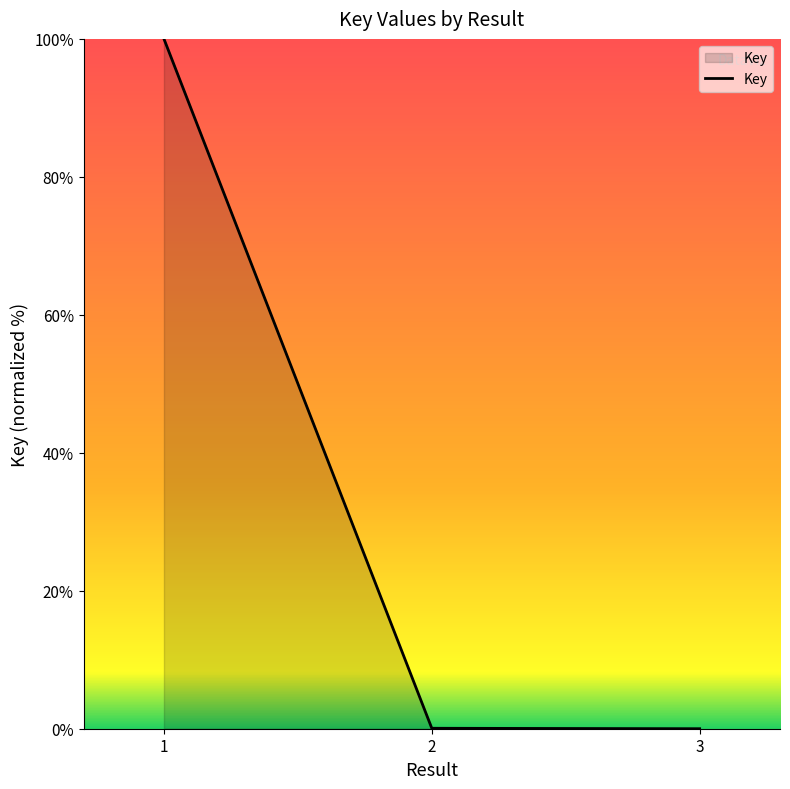

What is the difference between the maximum and second lowest values?

99.9